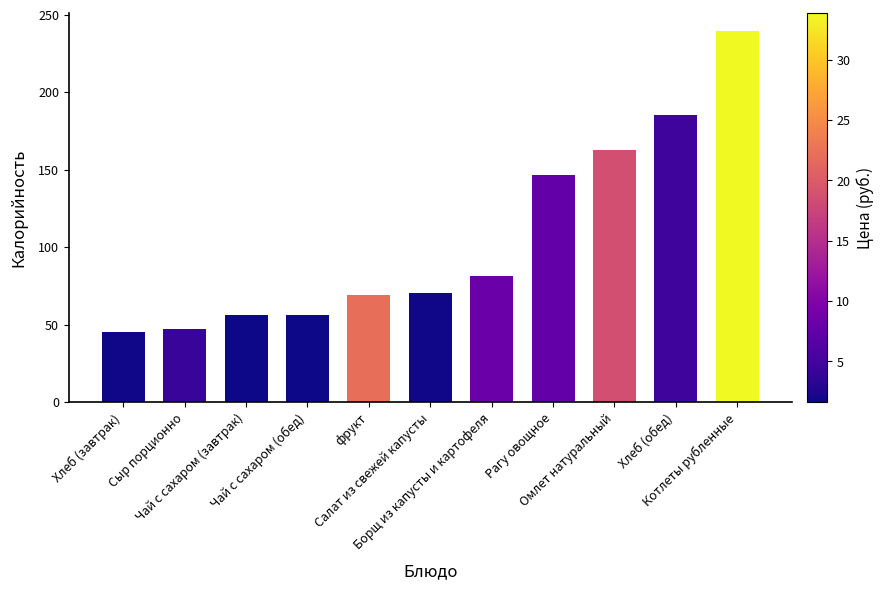

What is the sum of the values at Салат из свежей капусты and Чай с сахаром (обед)?

126.3